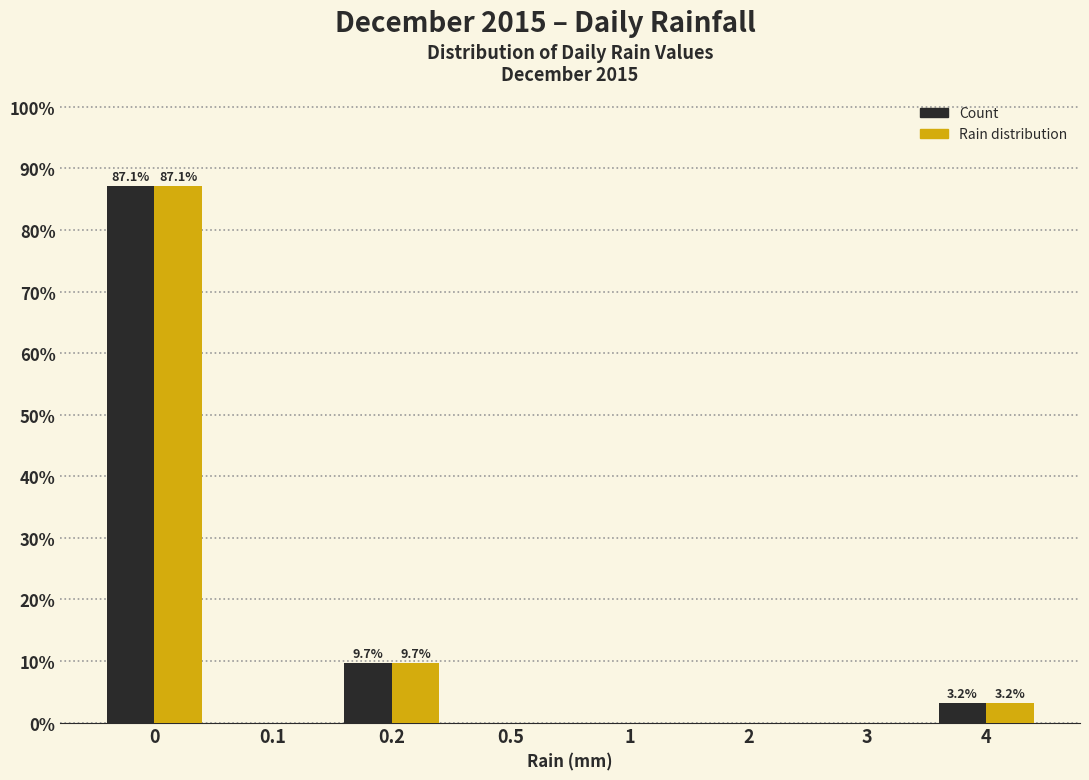

What is the total value across all series at 4?

6.5